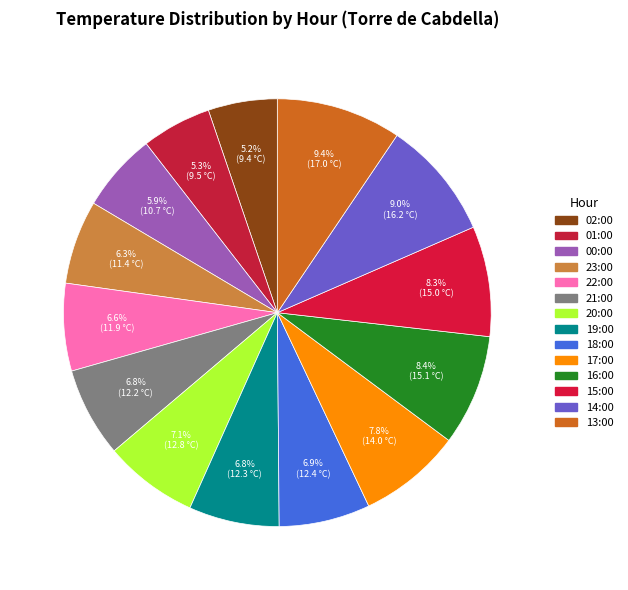

Is it true that 02:00 is 1% of the pie?

False